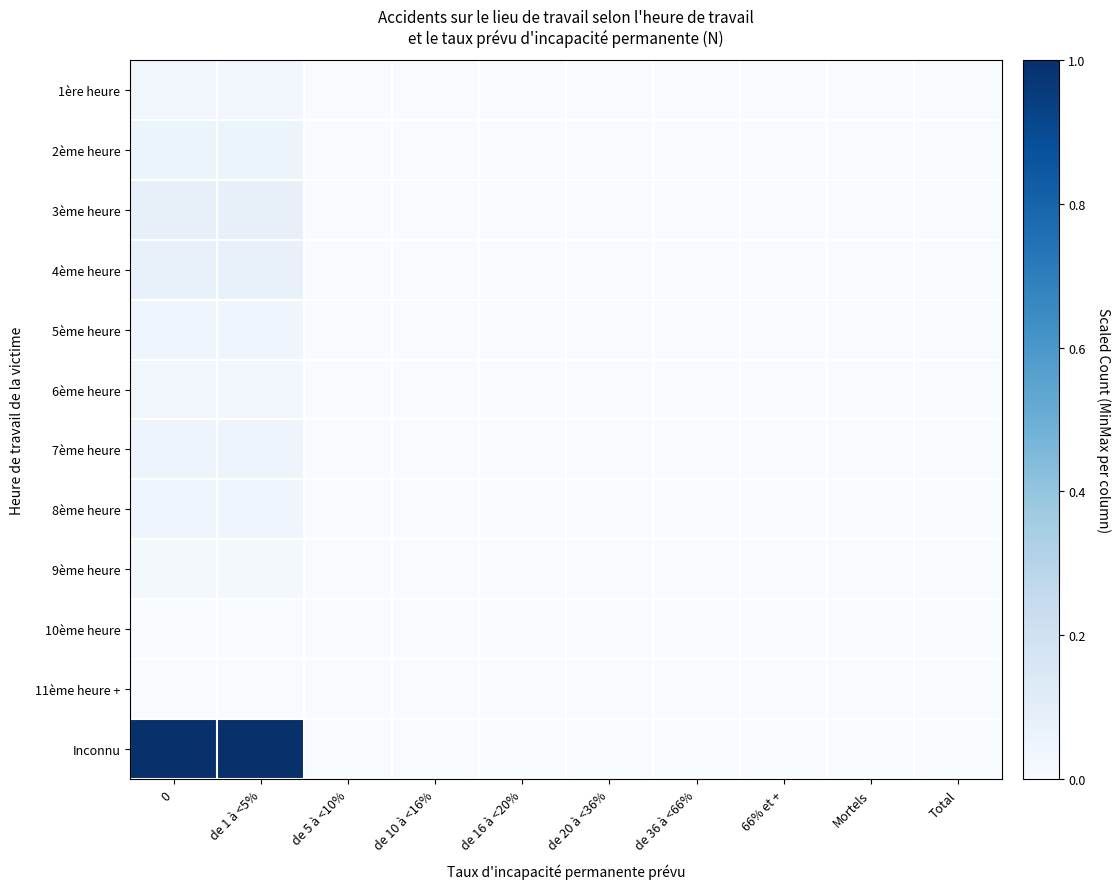

Count the number of categories in the chart.

10